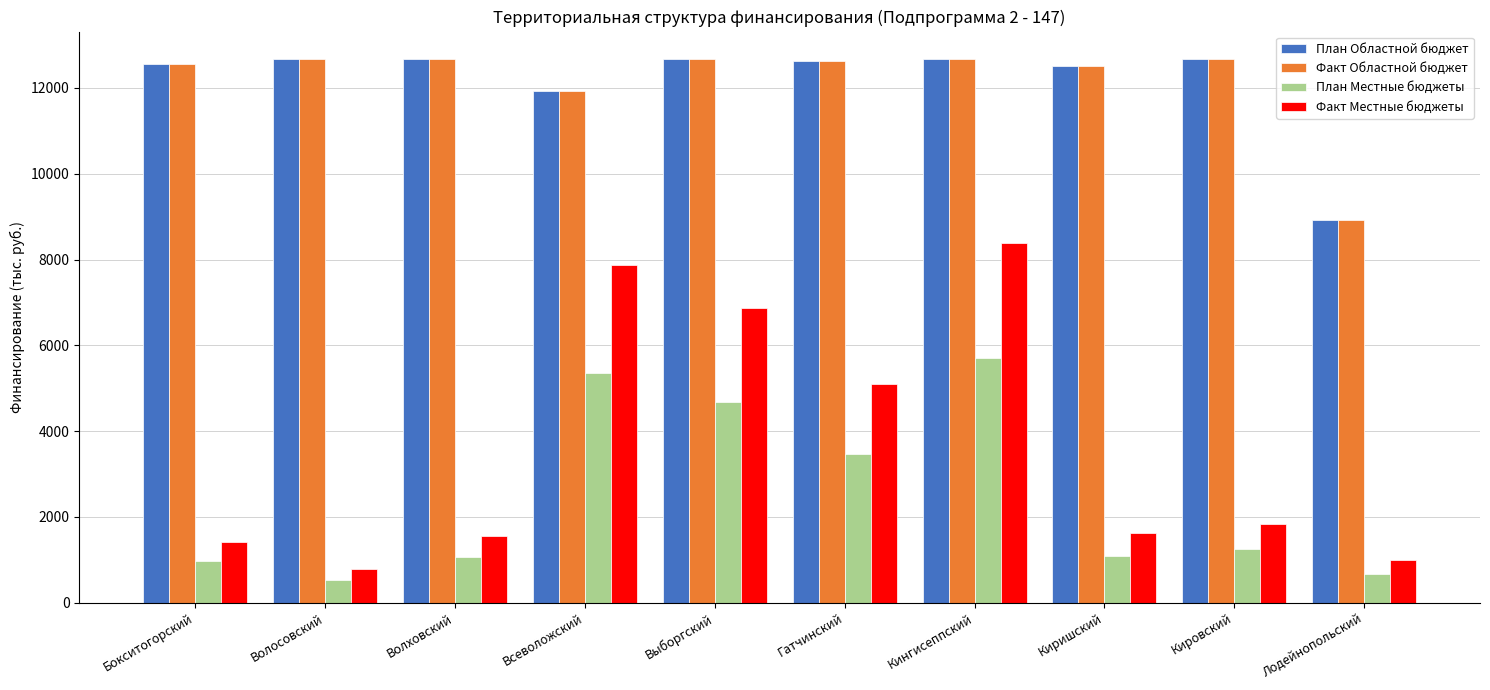

What is the total value across all series at Гатчинский?

33835.2